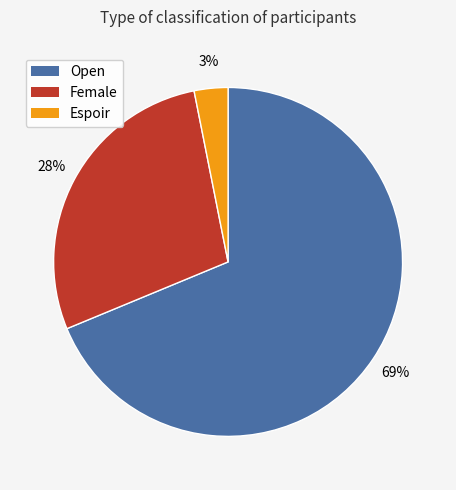

Combined, do Female and Open account for over 50%?

Yes